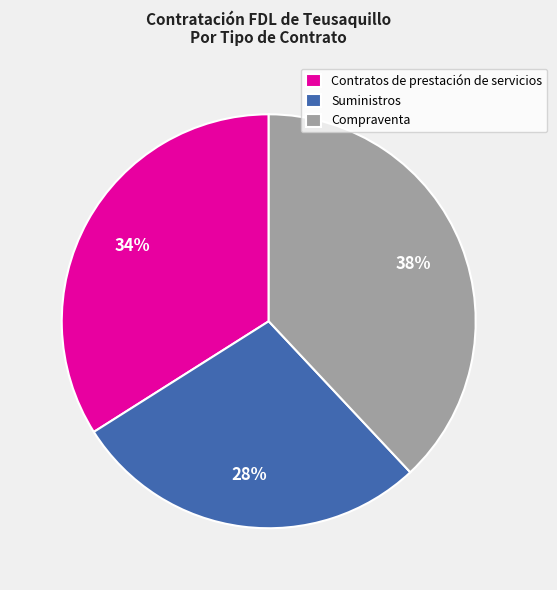

Approximately how many times larger is the value at Suministros compared to Compraventa?

0.7